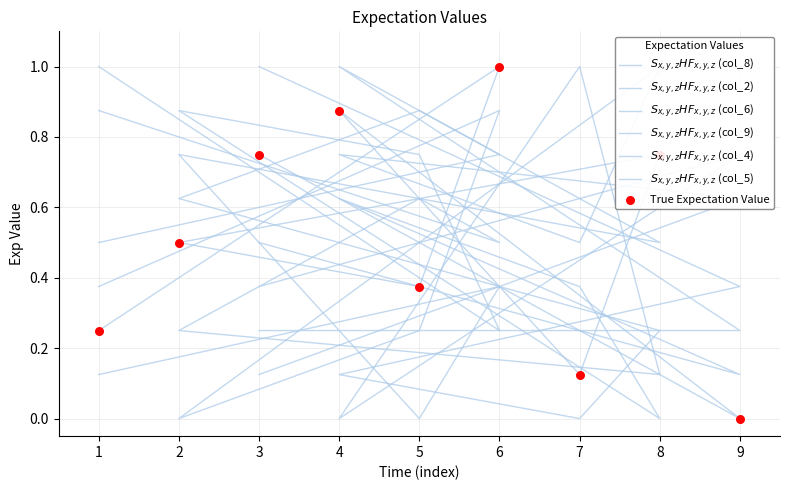

At how many categories does at least one series exceed 0?

9